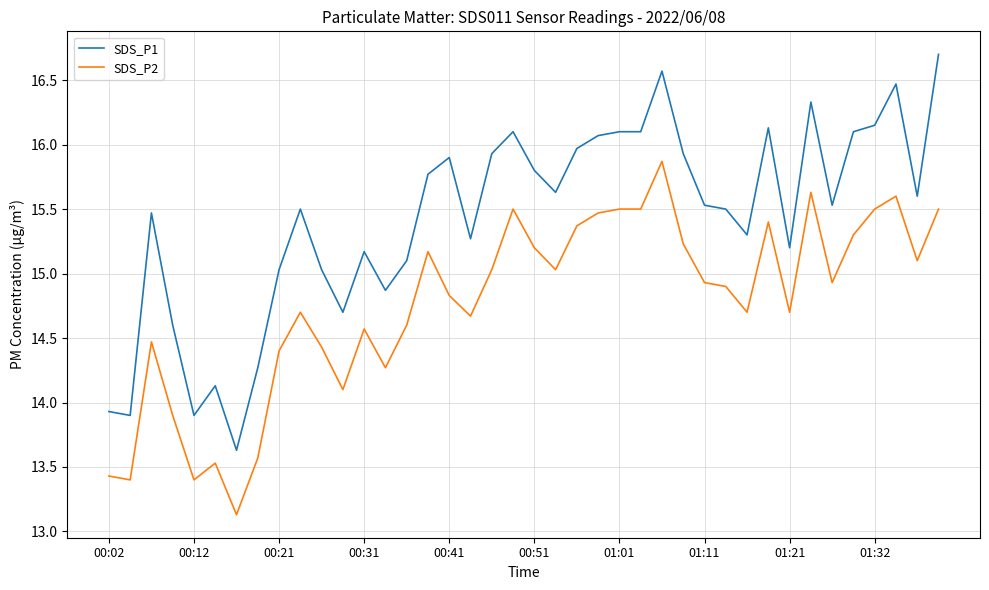

What is the maximum value shown in the chart?

16.7